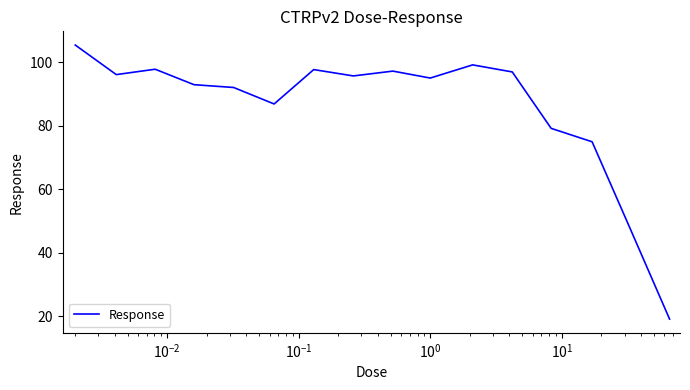

What is the smallest value displayed?

19.1